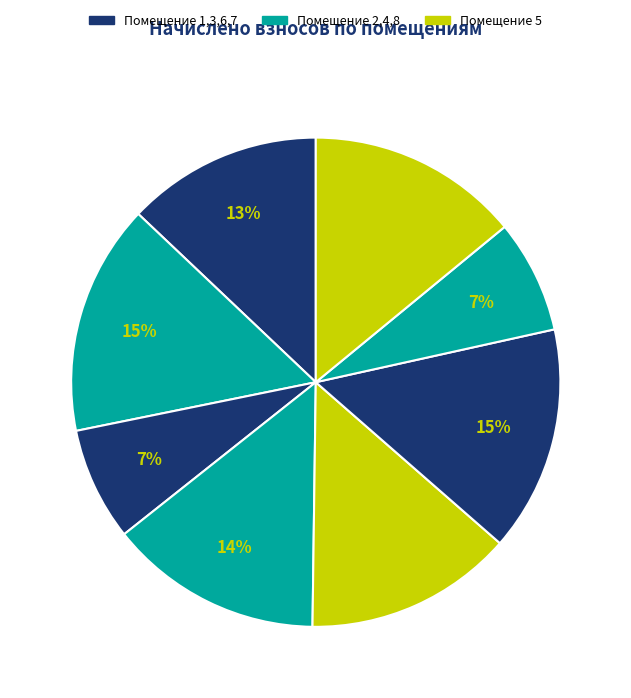

To the nearest percent, what is the average slice percentage?

12%